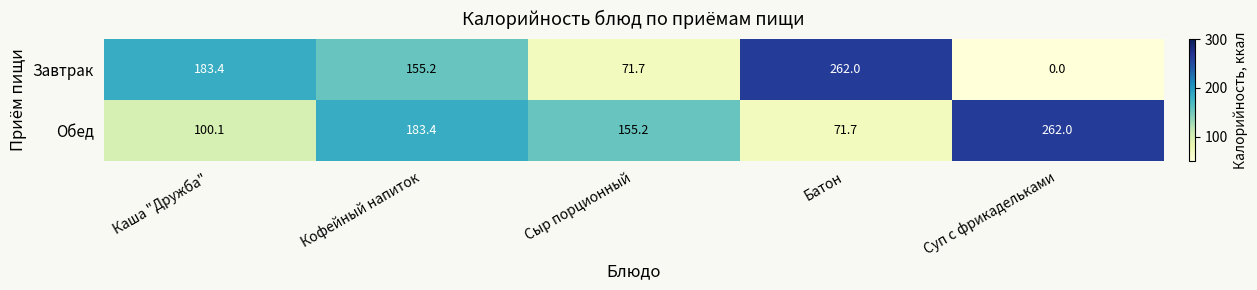

What is the total value across all series at Суп с фрикадельками?

262.0